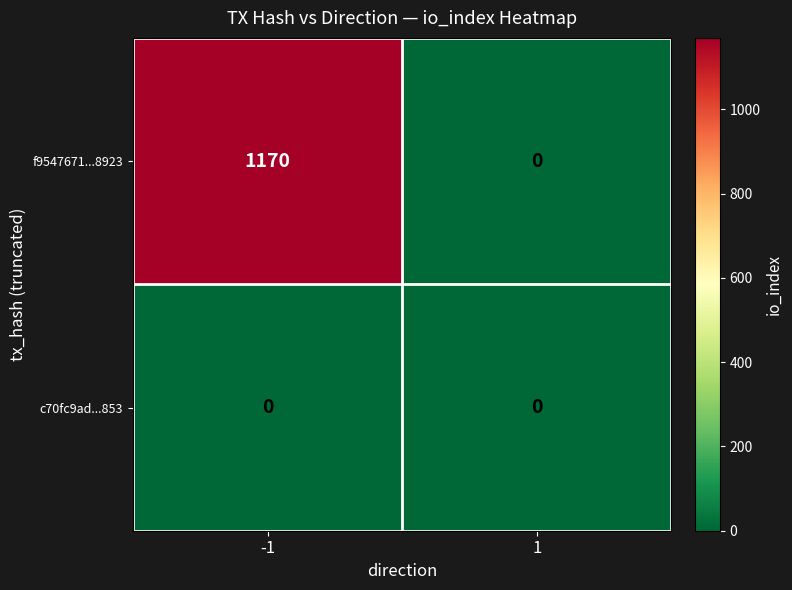

Which series changed the most between -1 and 1?

f9547671...8923